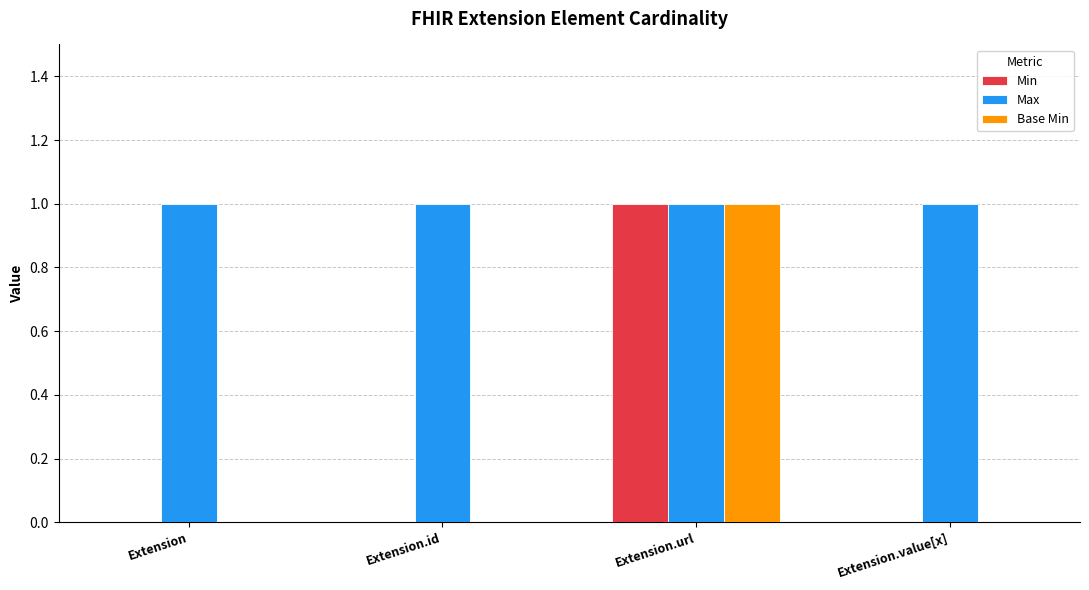

Is it true that Min equals 0 at Extension.id?

True